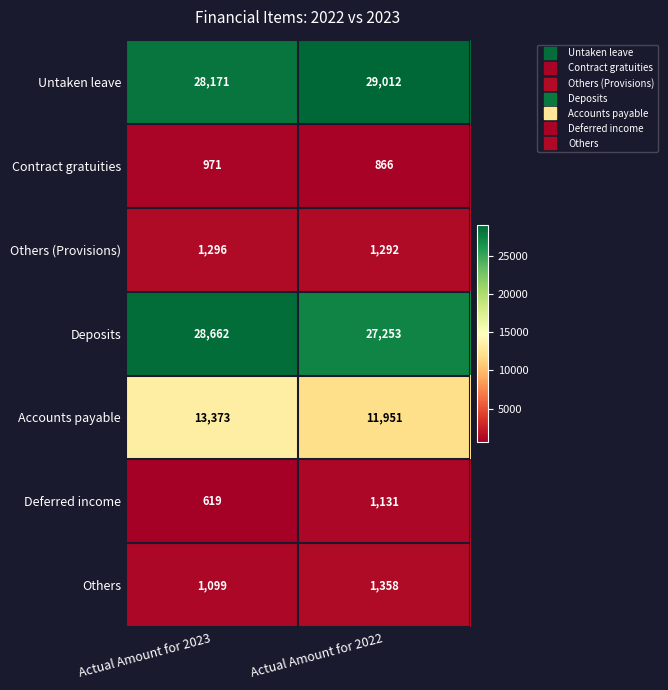

Where is Untaken leave nearest to the value 28591?

Actual Amount for 2023